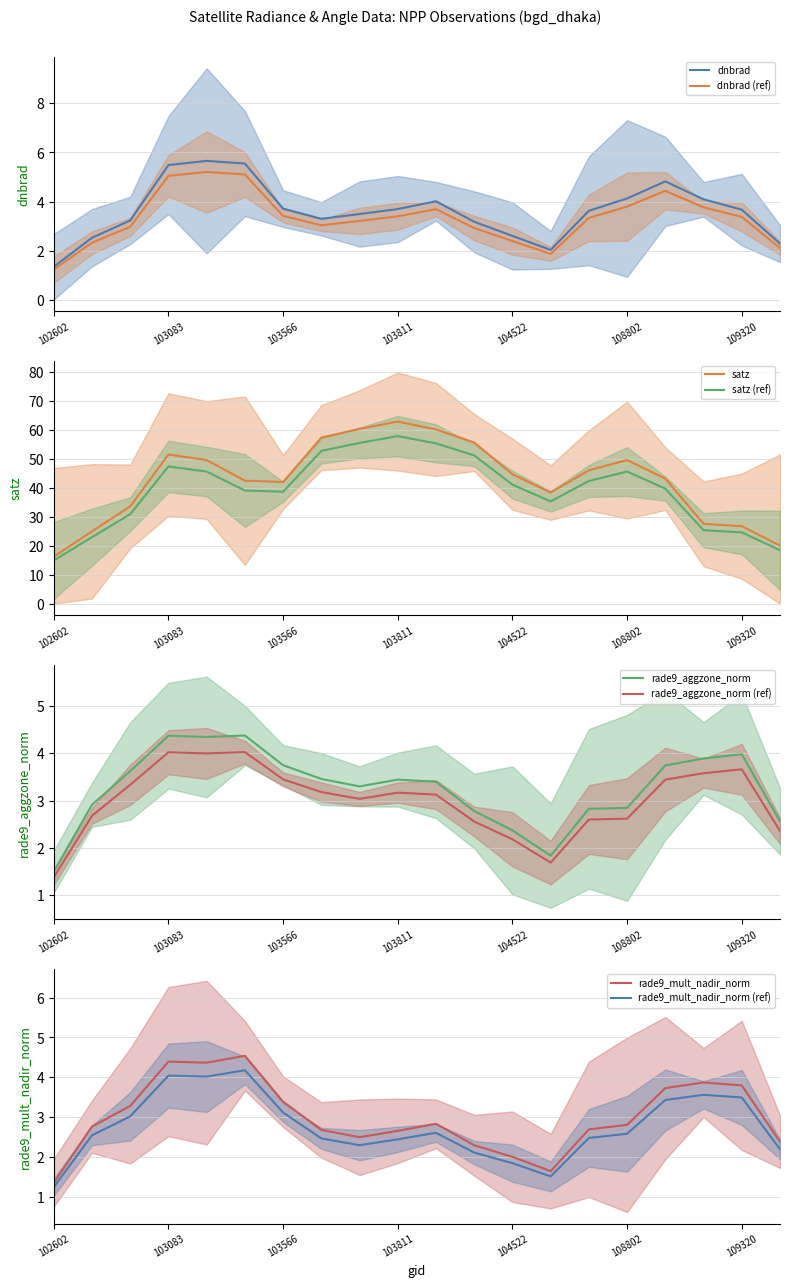

What is the difference between the maximum and minimum values in the dnbrad series?

4.3